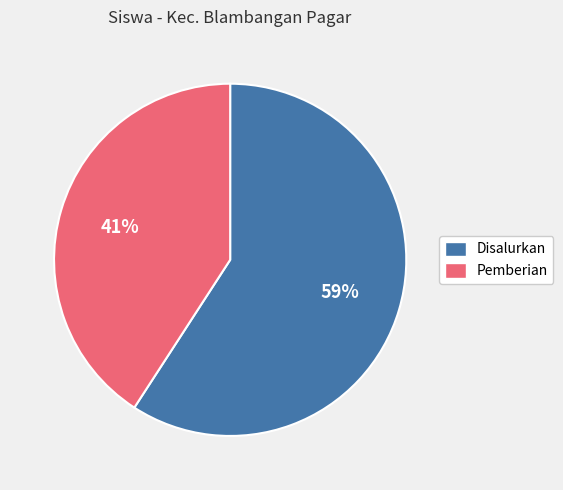

To the nearest percent, what is the difference between the largest and smallest slice percentages?

18%